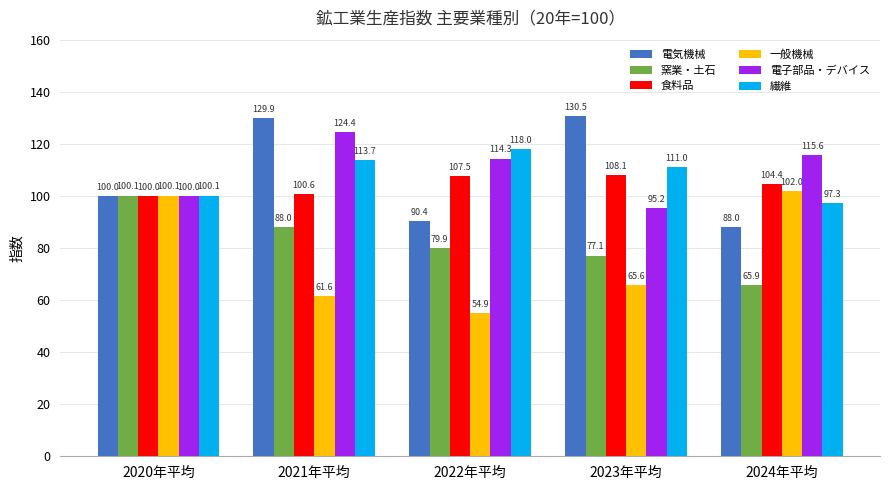

Reading right to left, extract all data points from this chart.

電気機械: 2024年平均=88.0	2023年平均=130.5	2022年平均=90.4	2021年平均=129.9	2020年平均=100.0
窯業・土石: 2024年平均=65.9	2023年平均=77.1	2022年平均=79.9	2021年平均=88.0	2020年平均=100.1
食料品: 2024年平均=104.4	2023年平均=108.1	2022年平均=107.5	2021年平均=100.6	2020年平均=100.0
一般機械: 2024年平均=102.0	2023年平均=65.6	2022年平均=54.9	2021年平均=61.6	2020年平均=100.1
電子部品・デバイス: 2024年平均=115.6	2023年平均=95.2	2022年平均=114.3	2021年平均=124.4	2020年平均=100.0
繊維: 2024年平均=97.3	2023年平均=111.0	2022年平均=118.0	2021年平均=113.7	2020年平均=100.1